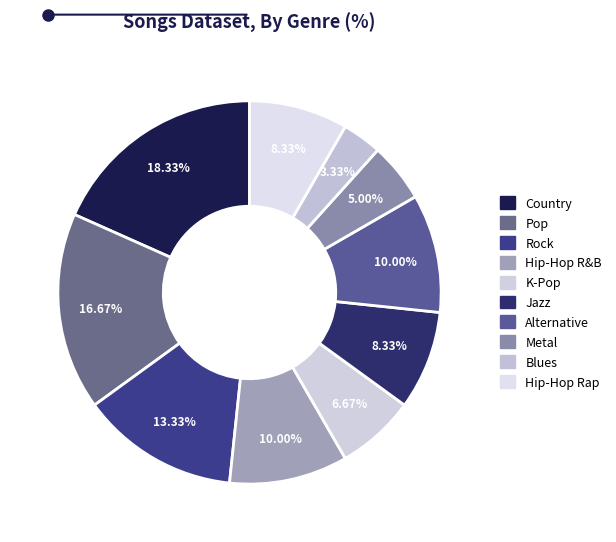

The Jazz slice represents 8% of the pie. True or false?

True